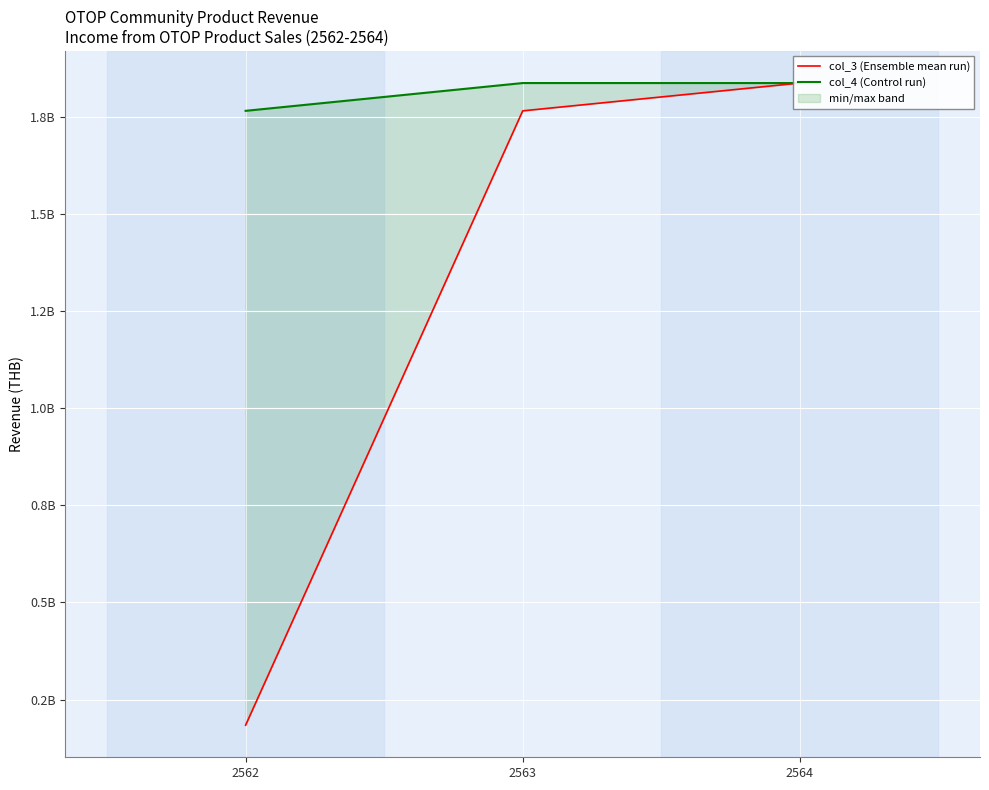

Rank the series by their maximum value, from lowest to highest.

col_3 (Ensemble mean run), col_4 (Control run)